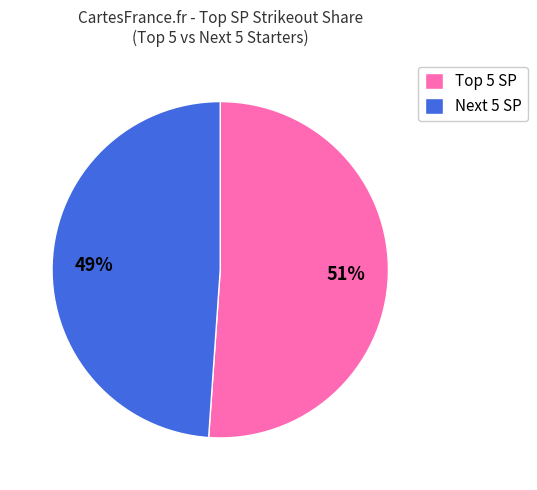

Which category has the smallest portion of the pie?

Next 5 SP